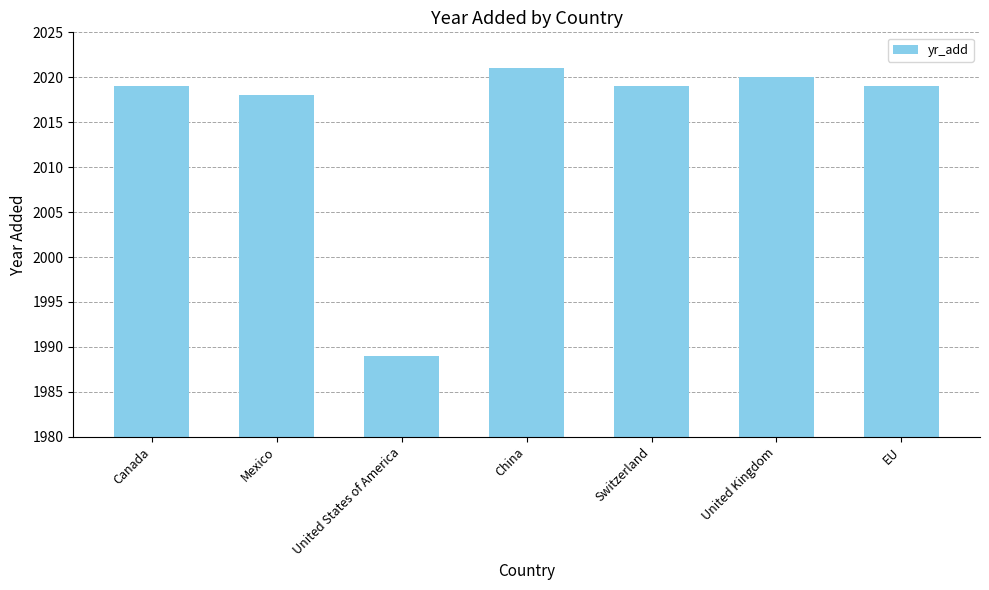

What is the smallest value displayed?

1989